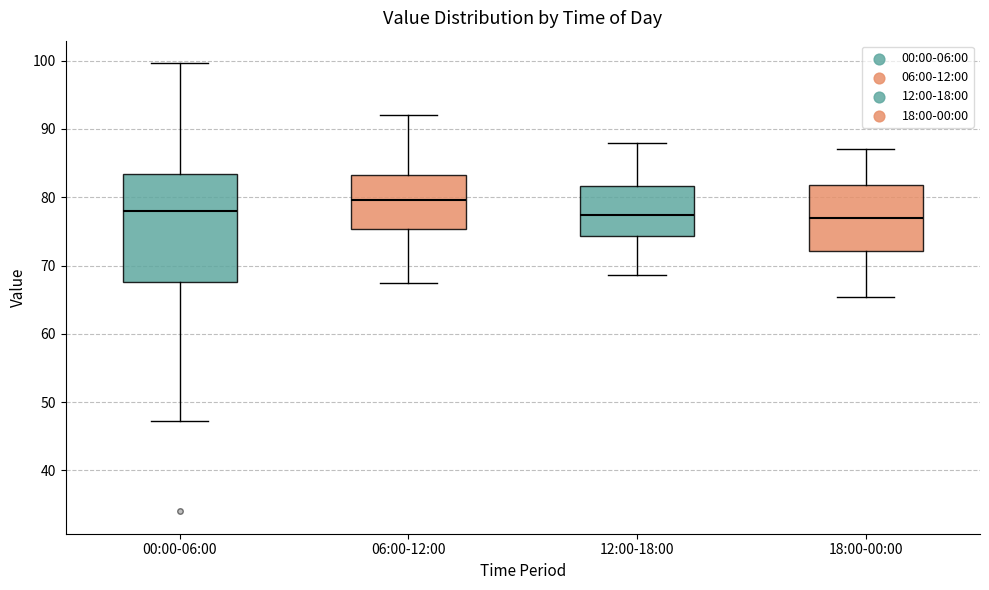

Reading left to right, read every box against the y-axis: the position of its median line, the range the box covers, and the ends of its whiskers. The values are not printed on the chart, so give them approximately, as read against the axis.

00:00-06:00: median 78, box 68 to 83, whiskers 47 to 100
06:00-12:00: median 80, box 75 to 83, whiskers 68 to 92
12:00-18:00: median 77, box 74 to 82, whiskers 69 to 88
18:00-00:00: median 77, box 72 to 82, whiskers 65 to 87